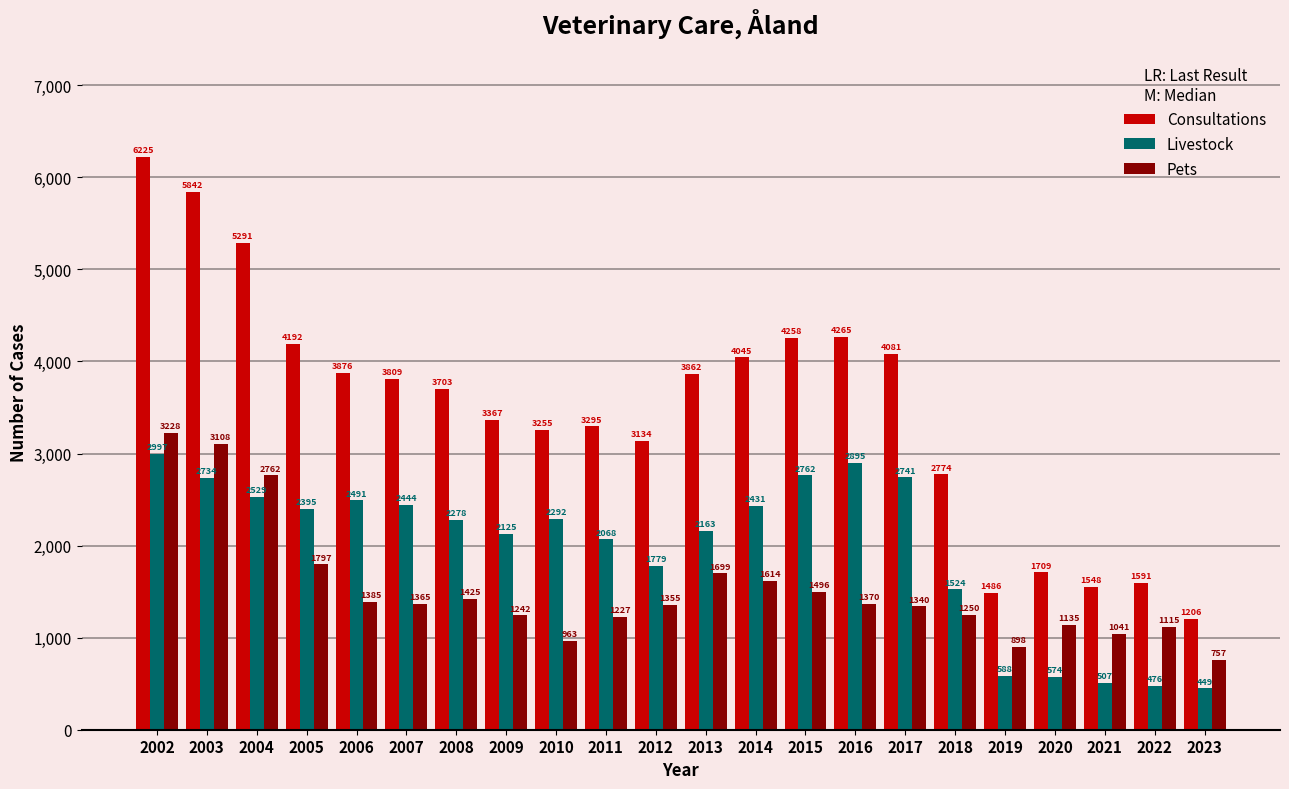

Which series changed the most between 2004 and 2012?

Consultations